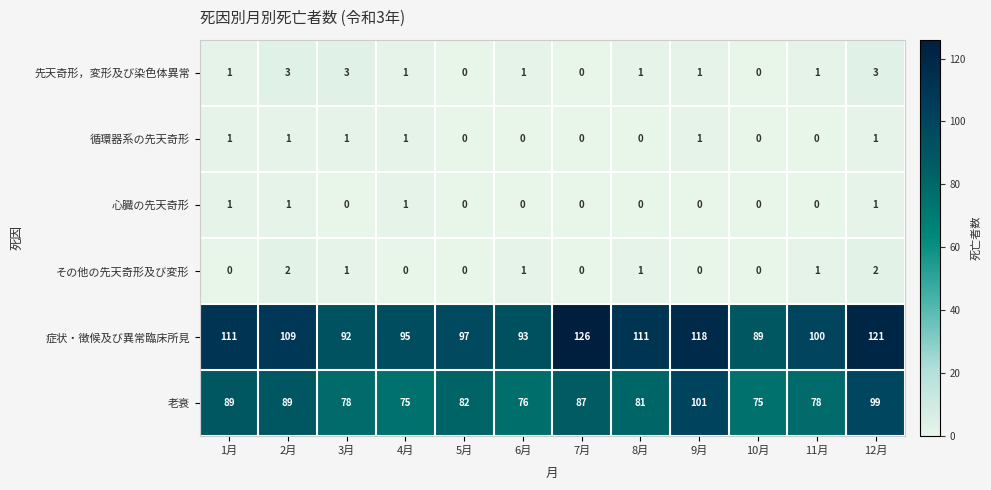

Which series has the largest range (max minus min)?

症状・徴候及び異常臨床所見